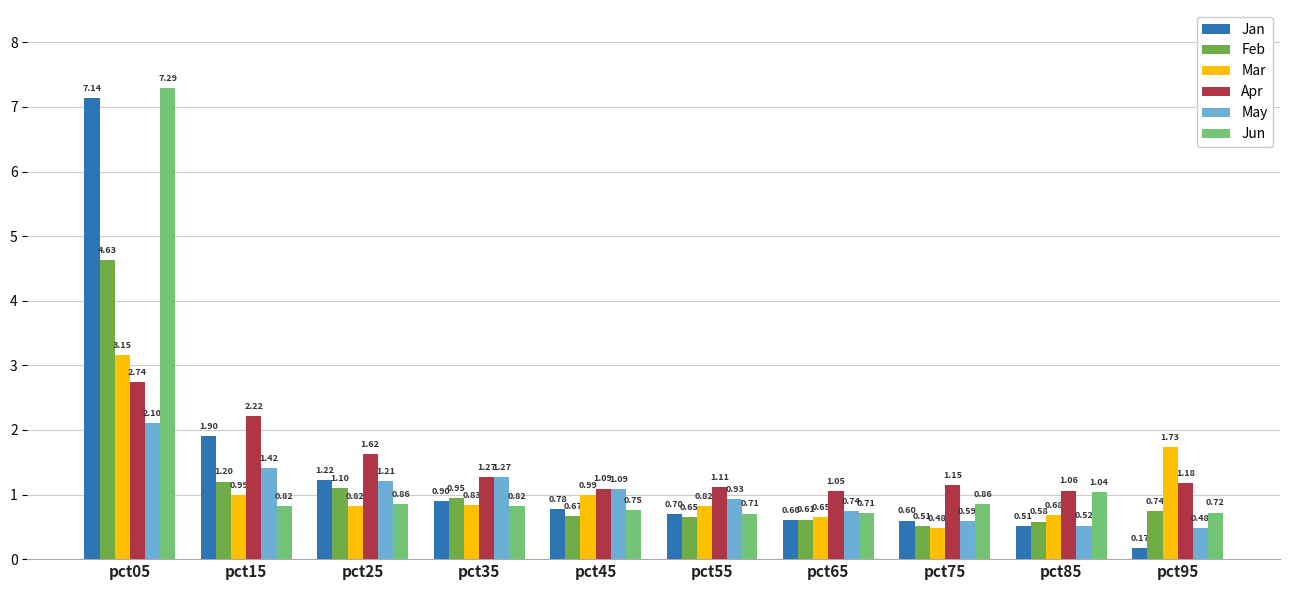

How many bars are there in each group?

6